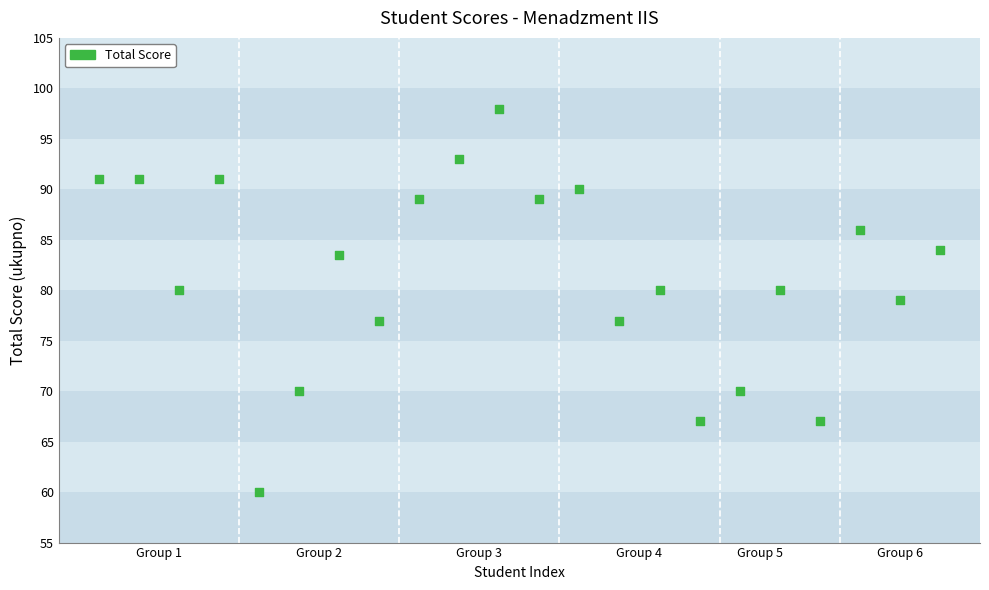

What is the range of X values (max minus min)?

21.0